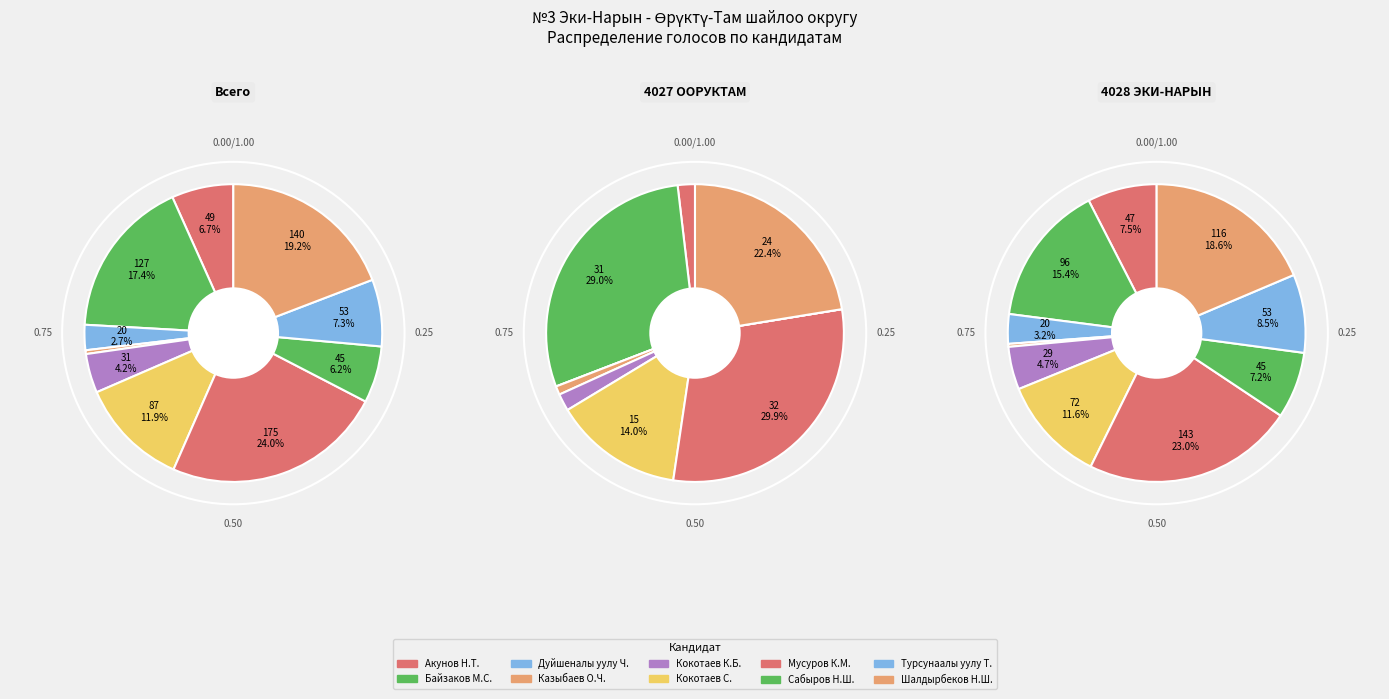

To the nearest percent, what portion does Шалдырбеков Нурсамат Шалдырбекович represent?

19%